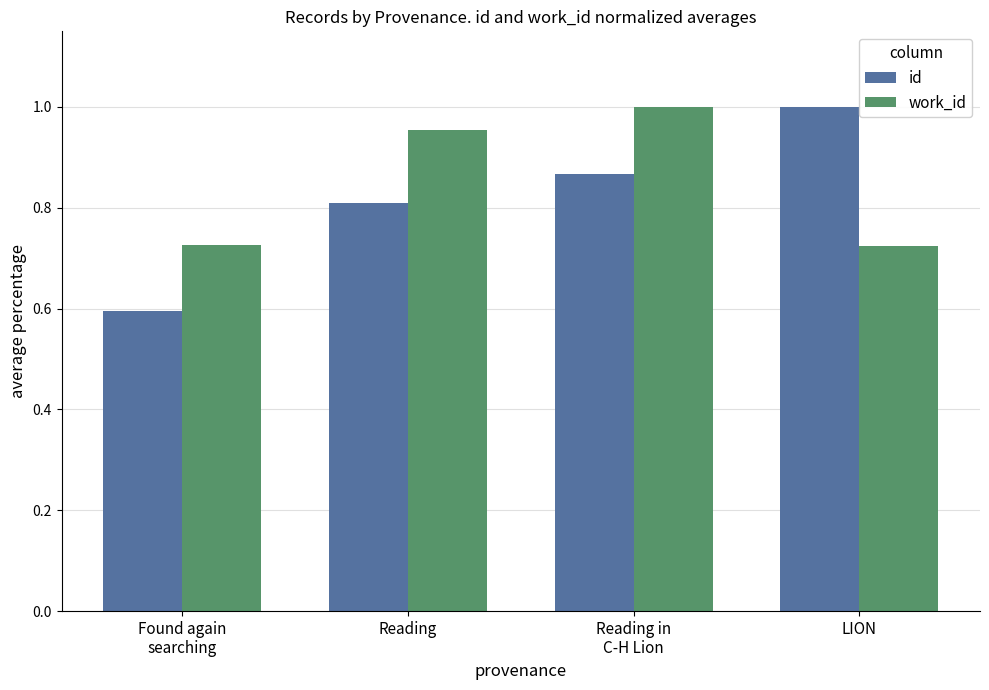

Which series has the widest spread of values?

id